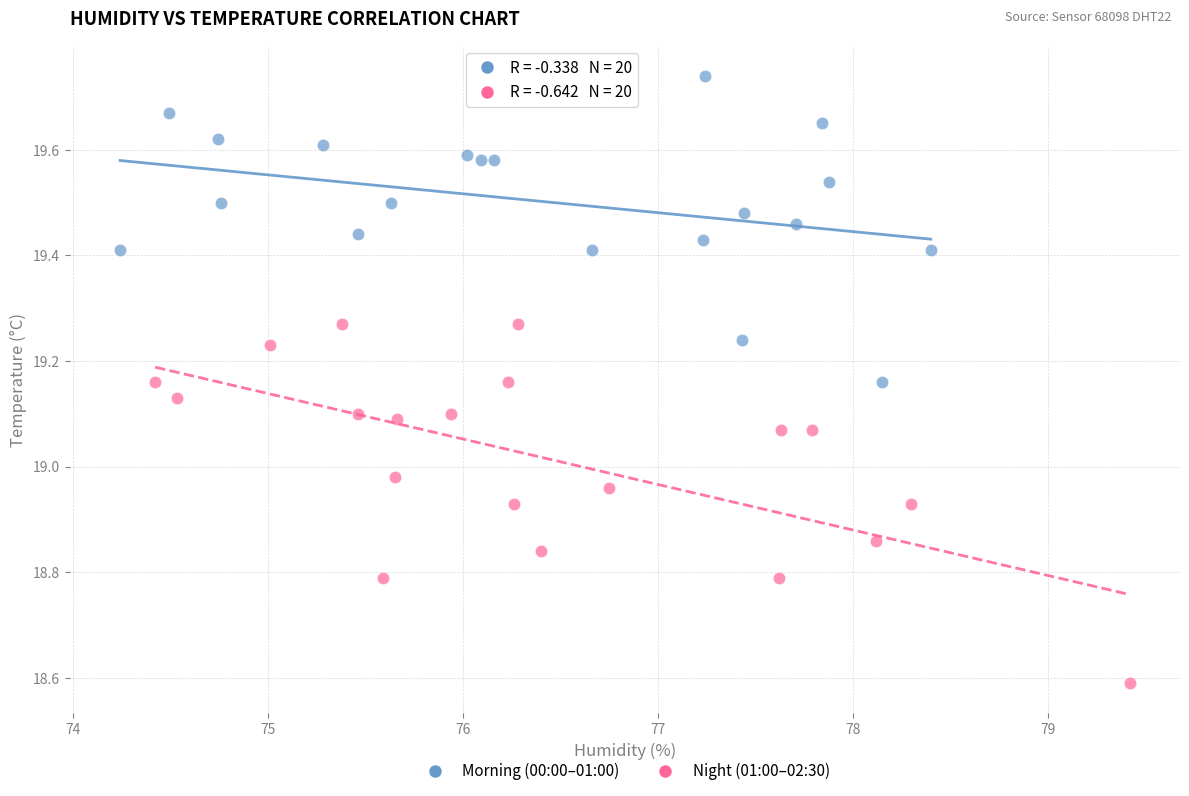

Which series contains the highest Y value?

Morning (00:00–01:00)